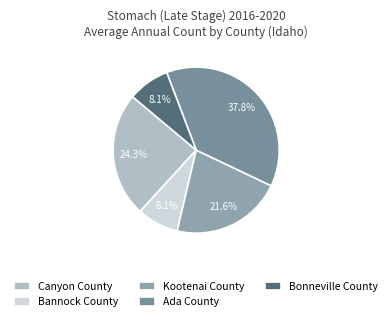

Which category has the biggest portion of the pie?

Ada County